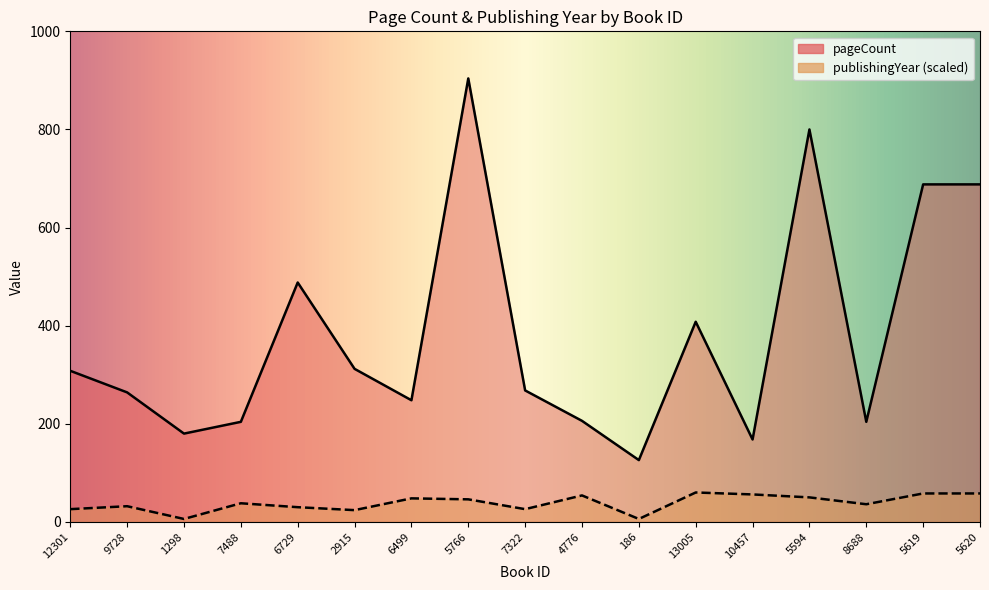

Which series has the largest range (max minus min)?

pageCount